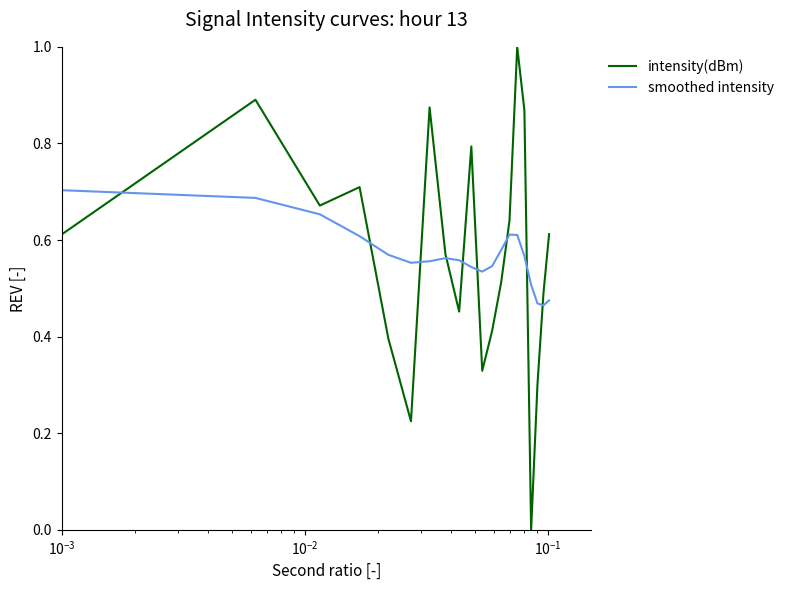

How many times do smoothed intensity and intensity(dBm) cross each other?

9